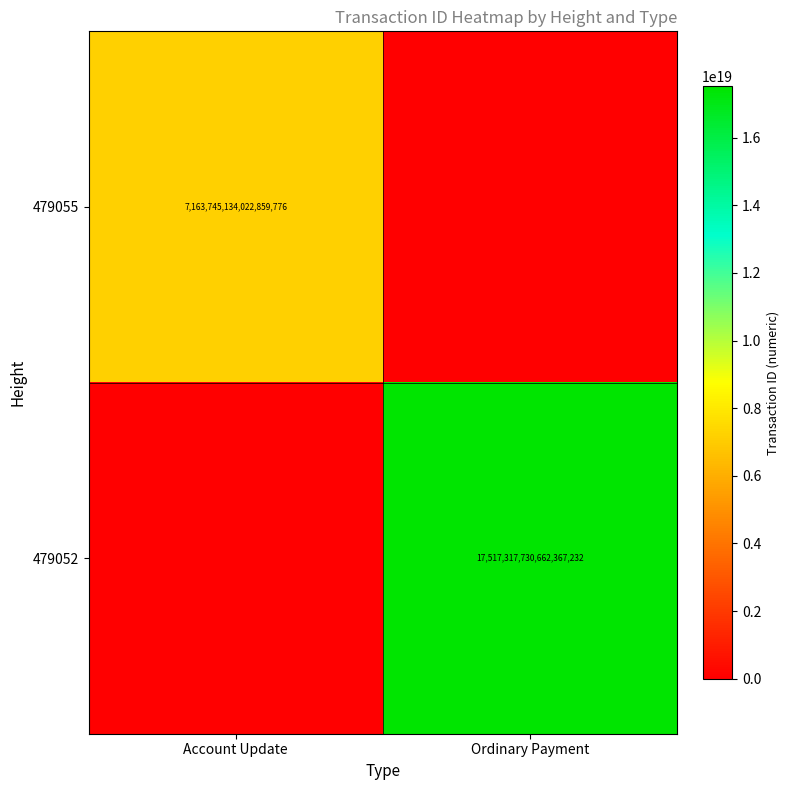

Is it true that 479052 equals 17517317730662367232 at Ordinary Payment?

True